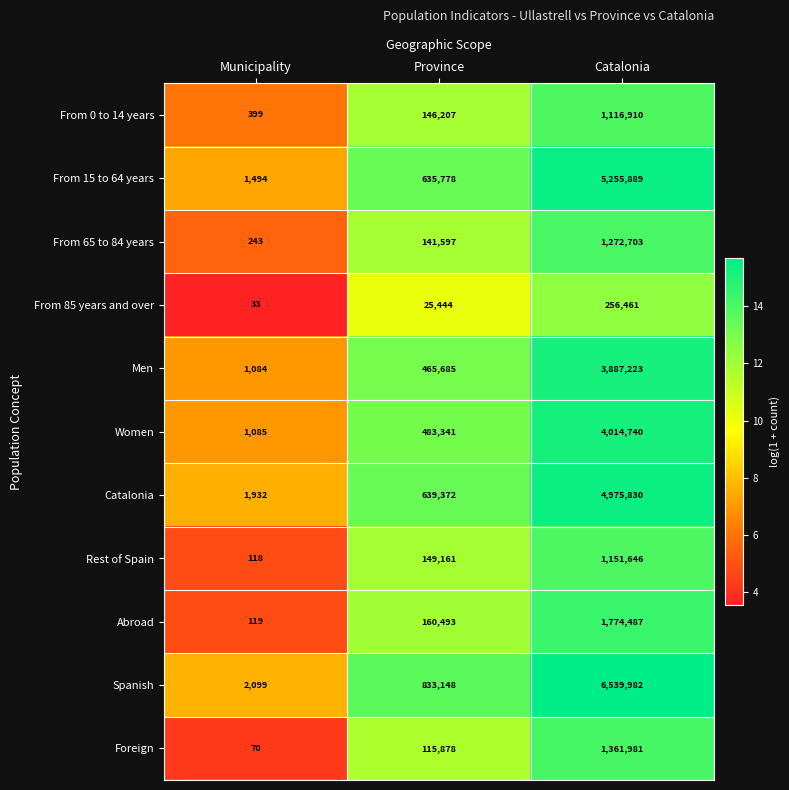

Which series has the widest spread of values?

Spanish